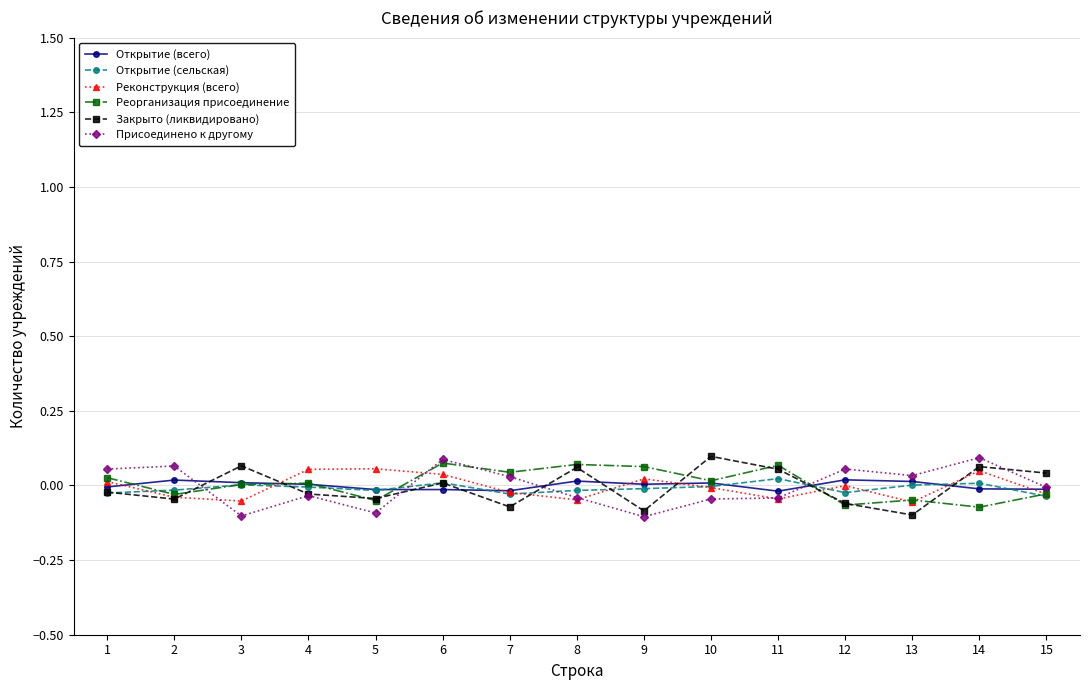

The Открытие (всего) series shows -0.0 at 14. True or false?

True